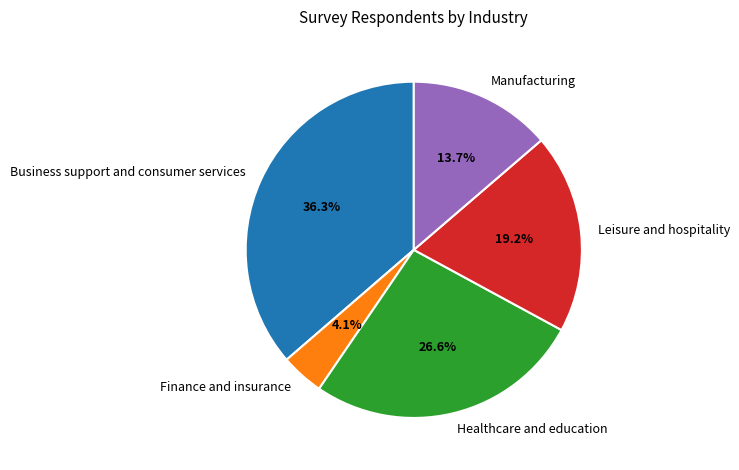

What is the smallest slice in the pie chart?

Finance and insurance